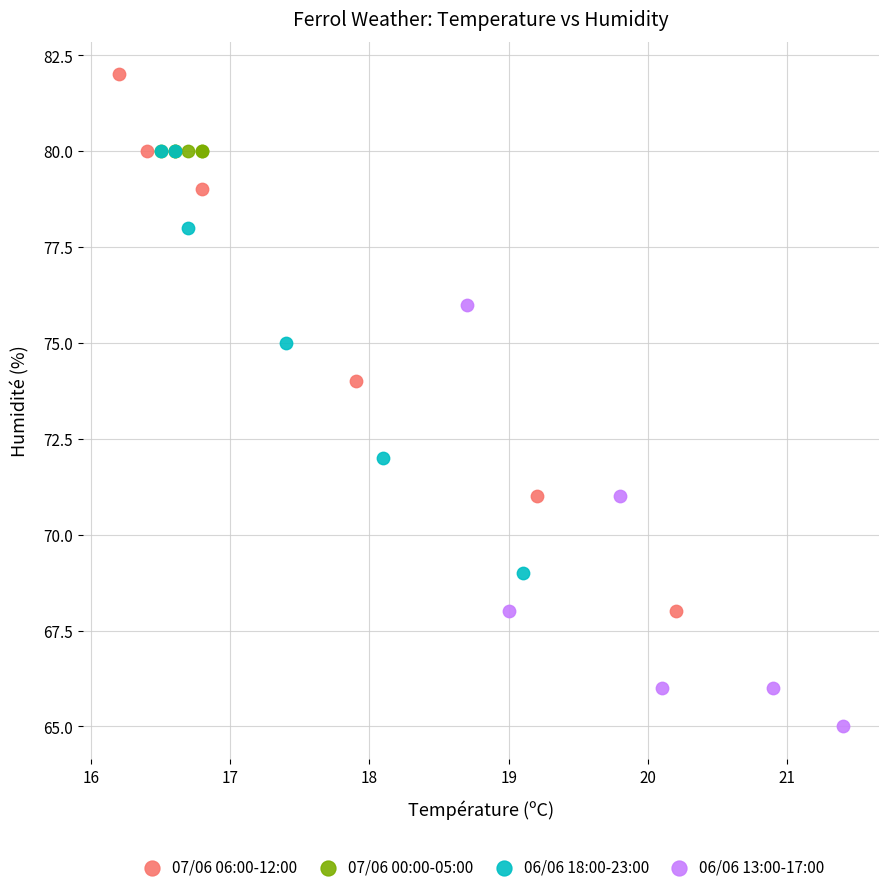

Which series contains the highest Y value?

07/06 06:00-12:00